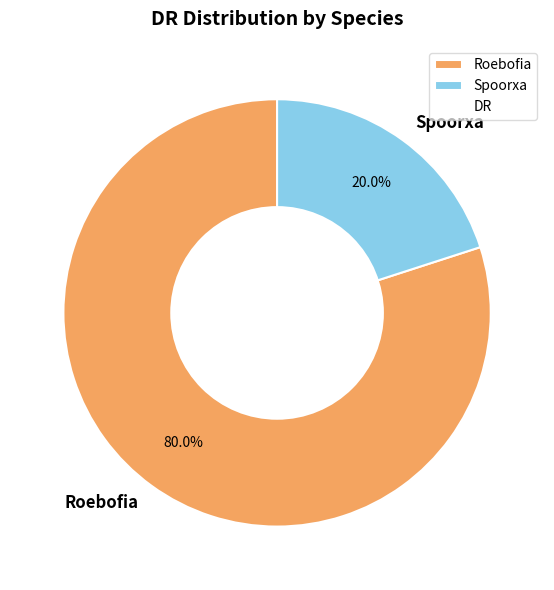

To the nearest percent, what is the difference between the Roebofia and Spoorxa slice percentages?

60%